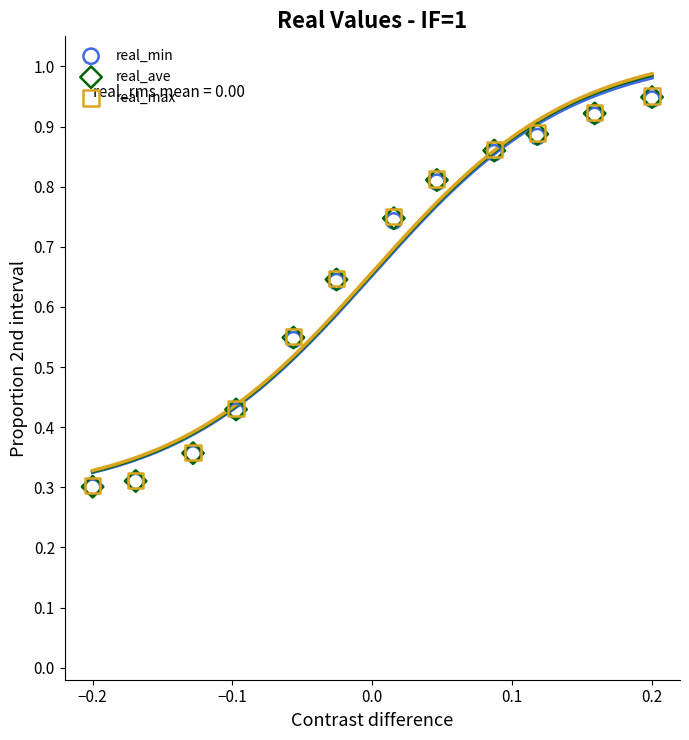

What are all the series names shown in the legend?

real_min, real_ave, real_max